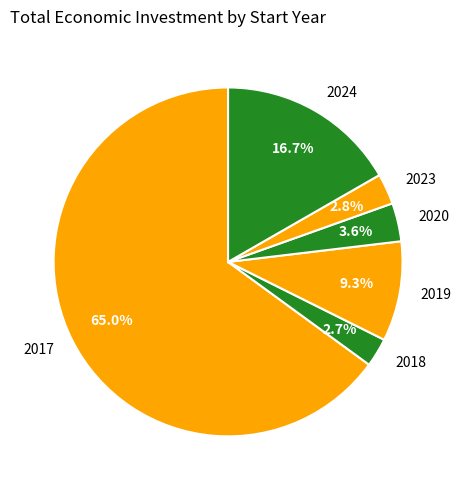

To the nearest percent, what portion does 2024 represent?

17%